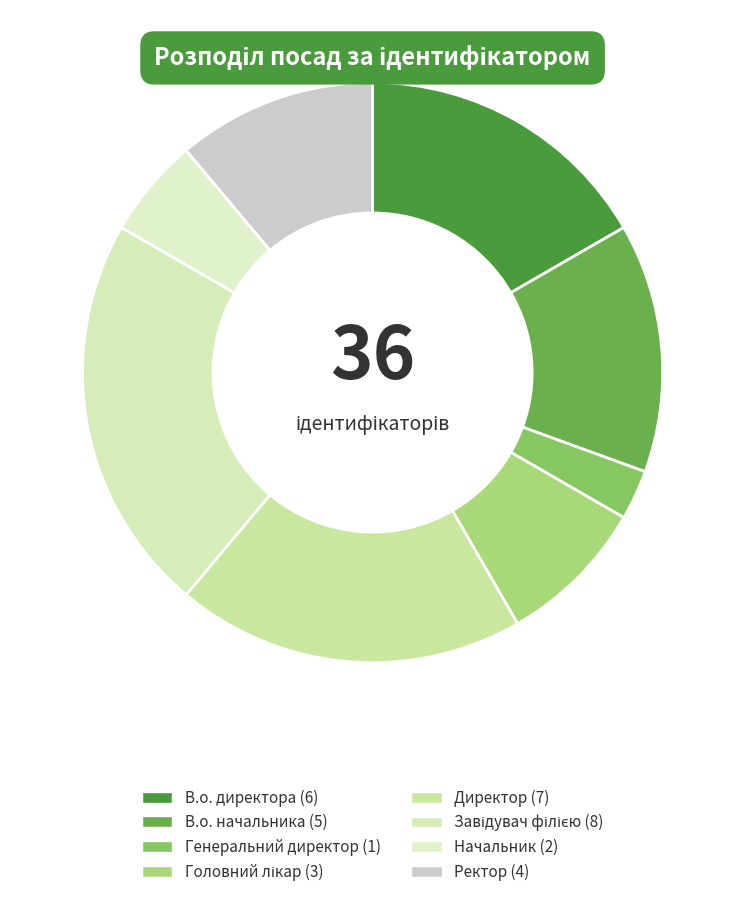

How many segments does this pie chart have?

8